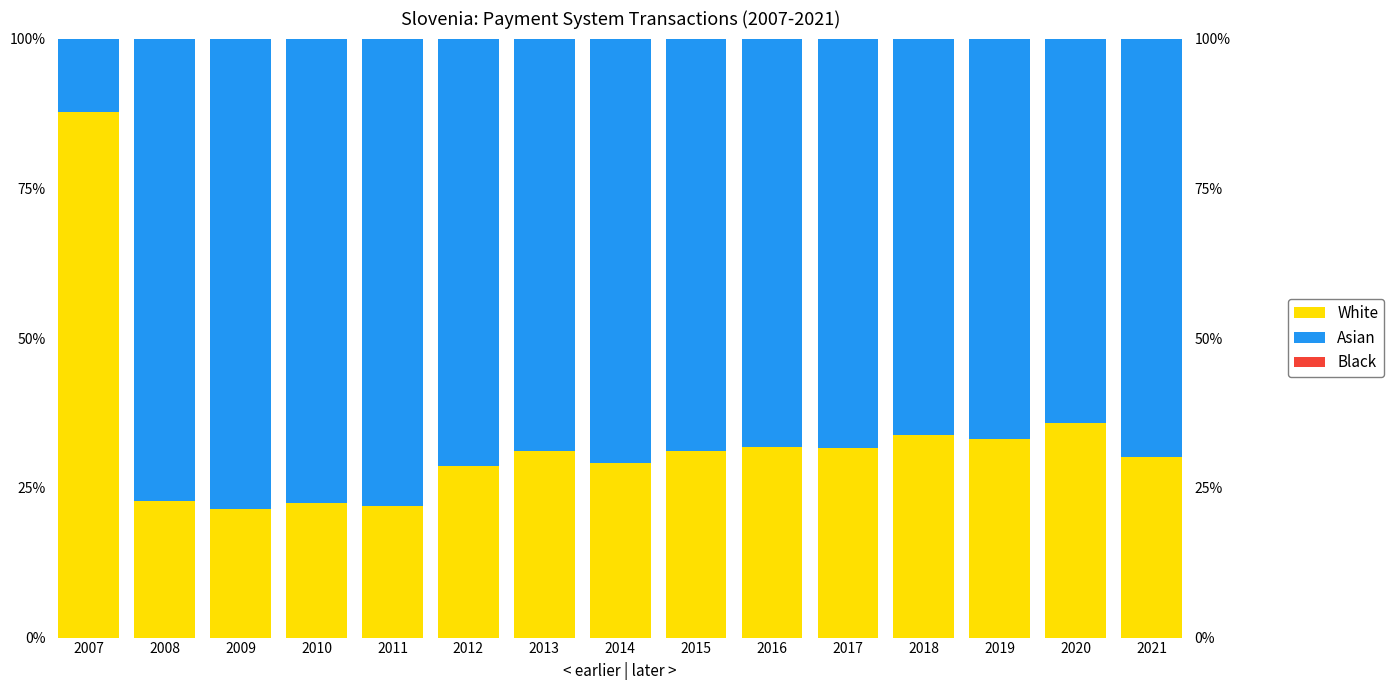

Reading left to right, extract all data points from this chart.

White: 0.9	0.2	0.2	0.2	0.2	0.3	0.3	0.3	0.3	0.3	0.3	0.3	0.3	0.4	0.3
Asian: 0.1	0.8	0.8	0.8	0.8	0.7	0.7	0.7	0.7	0.7	0.7	0.7	0.7	0.6	0.7
Black: 0.0	0.0	0.0	0.0	0.0	0.0	0.0	0.0	0.0	-0.0	0.0	0.0	0.0	0.0	0.0